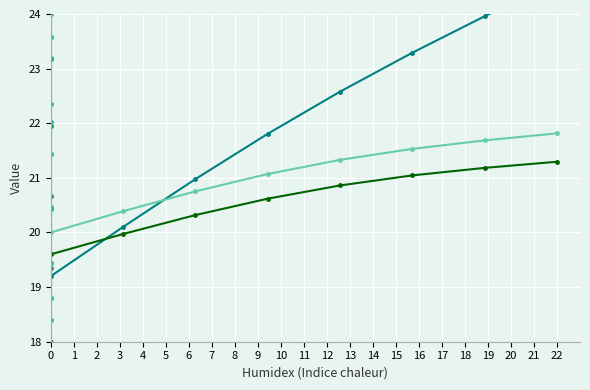

Which series ends up on top after the final intersection of Children 6-23m IRF and Women NON?

Children 6-23m IRF